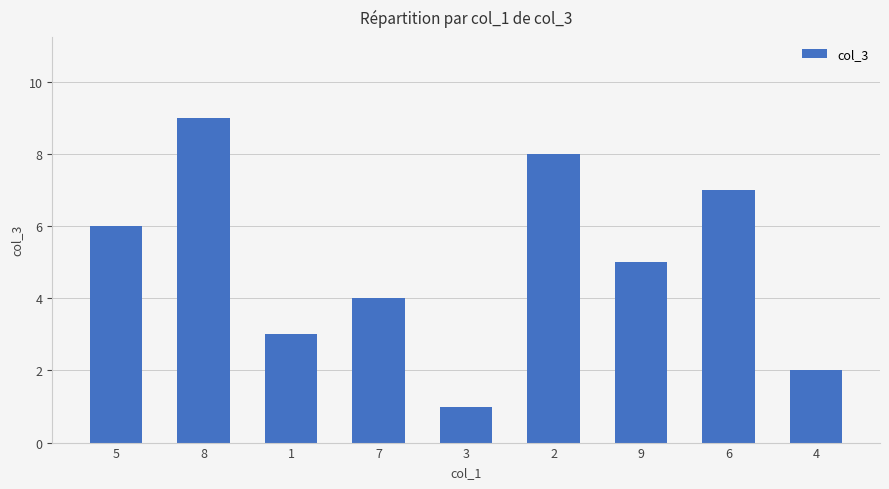

Where does the data first go above 5?

5